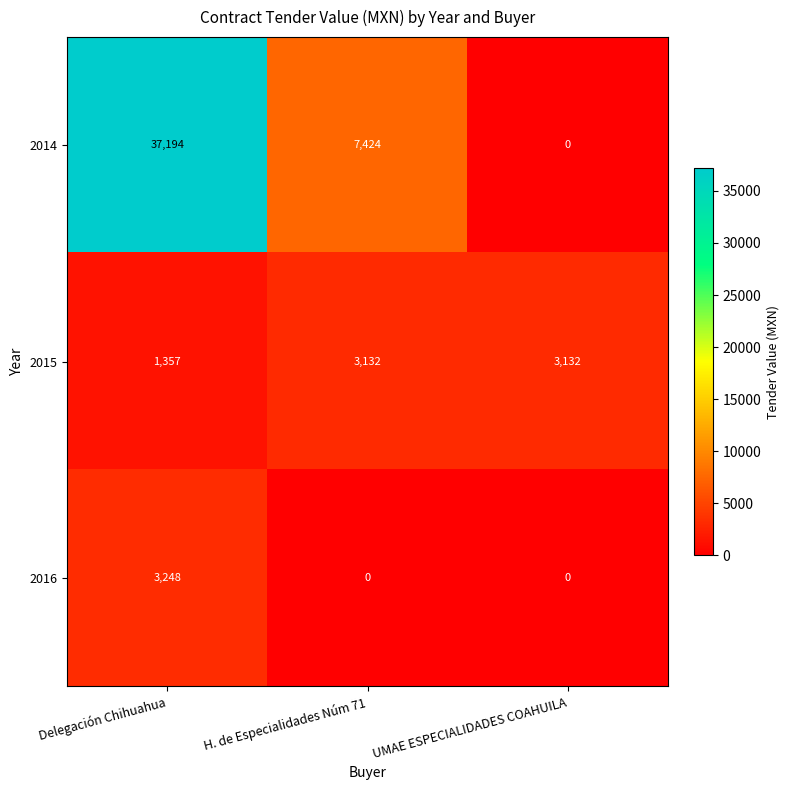

Reading right to left, what are all the values shown in this chart?

2014: UMAE ESPECIALIDADES COAHUILA=0	H. de Especialidades Núm 71=7424	Delegación Chihuahua=37194
2015: UMAE ESPECIALIDADES COAHUILA=3132	H. de Especialidades Núm 71=3132	Delegación Chihuahua=1357
2016: UMAE ESPECIALIDADES COAHUILA=0	H. de Especialidades Núm 71=0	Delegación Chihuahua=3248